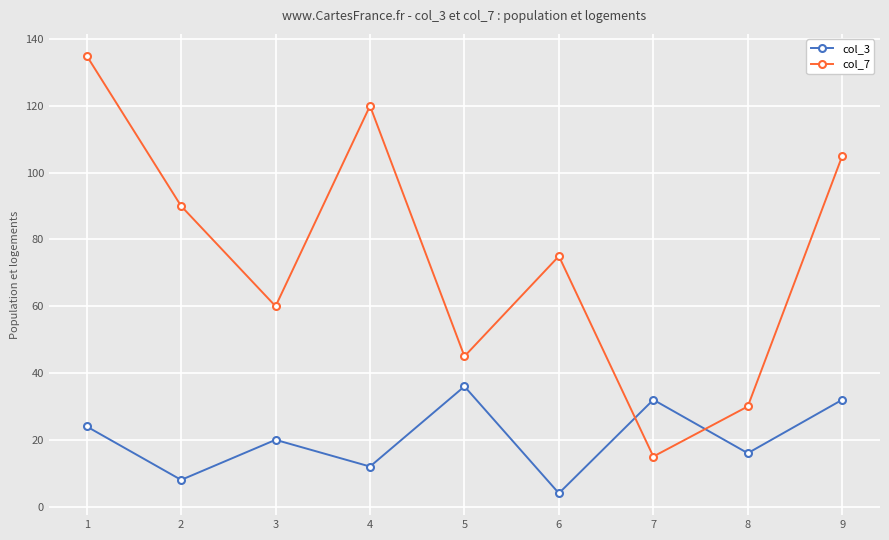

The value of col_7 at 5 is 15. True or false?

False